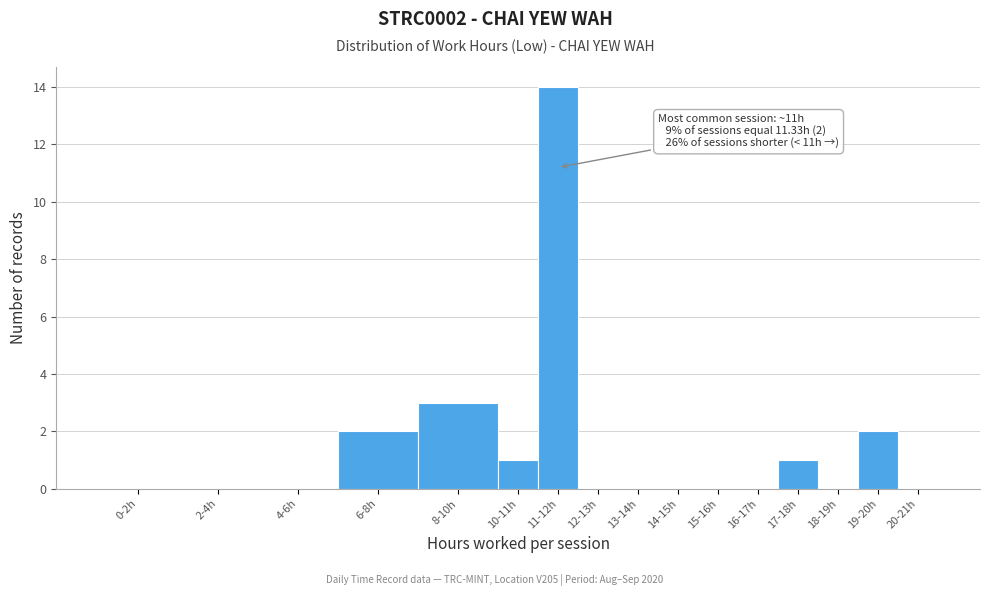

Reading right to left, what are all the values shown in this chart?

20-21h=0	19-20h=2	18-19h=0	17-18h=1	16-17h=0	15-16h=0	14-15h=0	13-14h=0	12-13h=0	11-12h=14	10-11h=1	8-10h=3	6-8h=2	4-6h=0	2-4h=0	0-2h=0